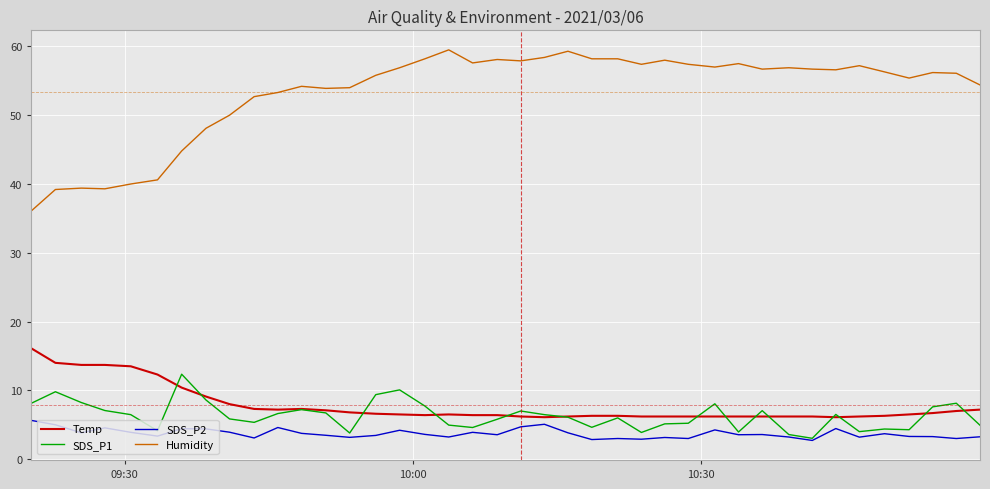

What are all the series names shown in the legend?

Temp, SDS_P1, SDS_P2, Humidity